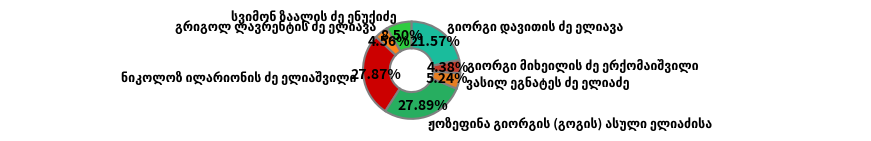

Is there any slice that represents more than half of the pie?

No